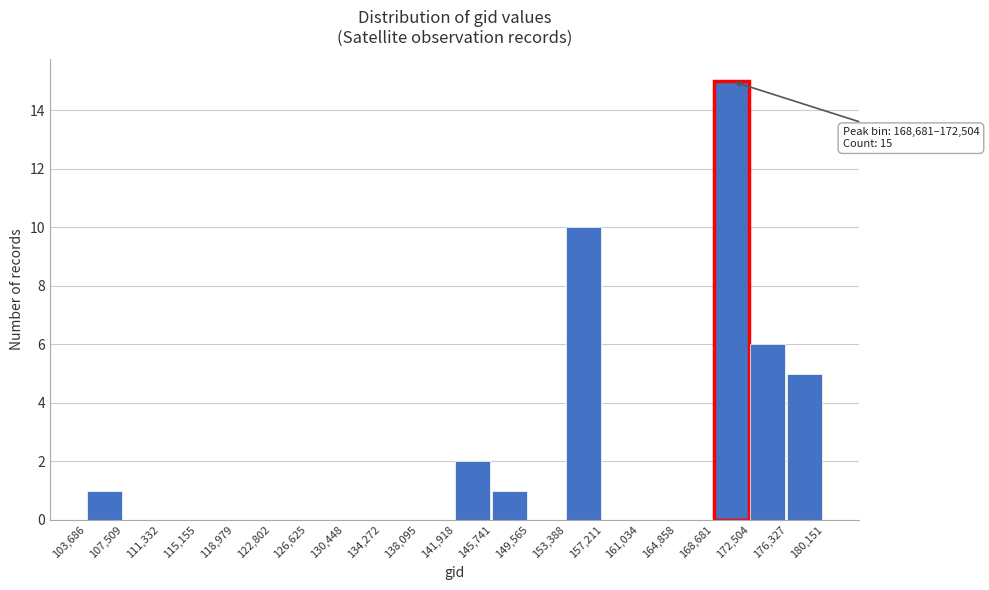

Over which range of the x-axis is the bar tallest?

168,681 to 172,504